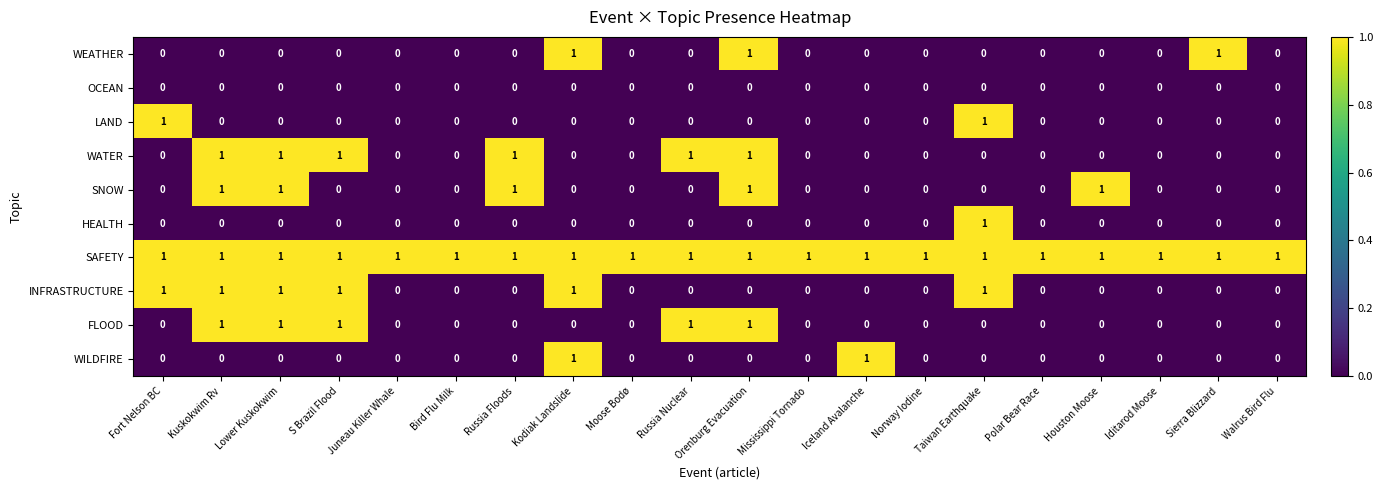

Count the WEATHER values in the range 0 to 1.

20